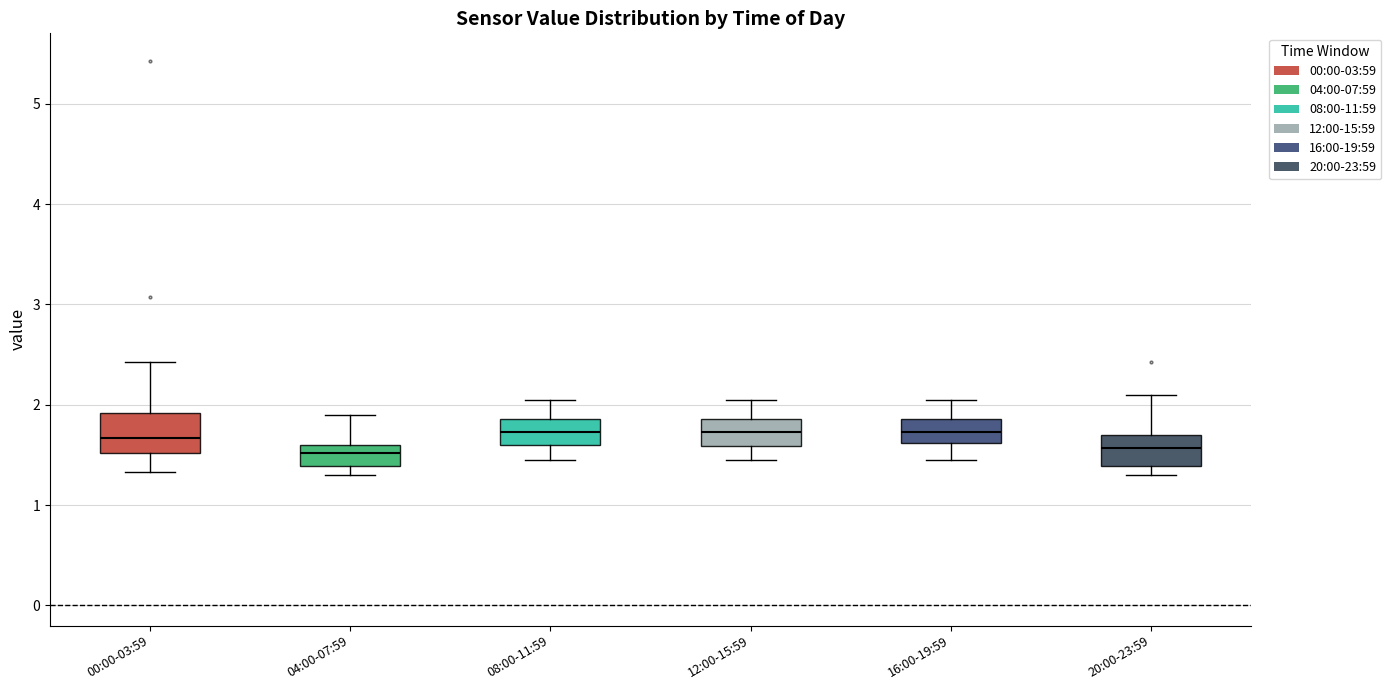

Where is the lower edge of the box for 08:00-11:59 on the y-axis? The values are not printed on the chart, so give them approximately, as read against the axis.

1.6